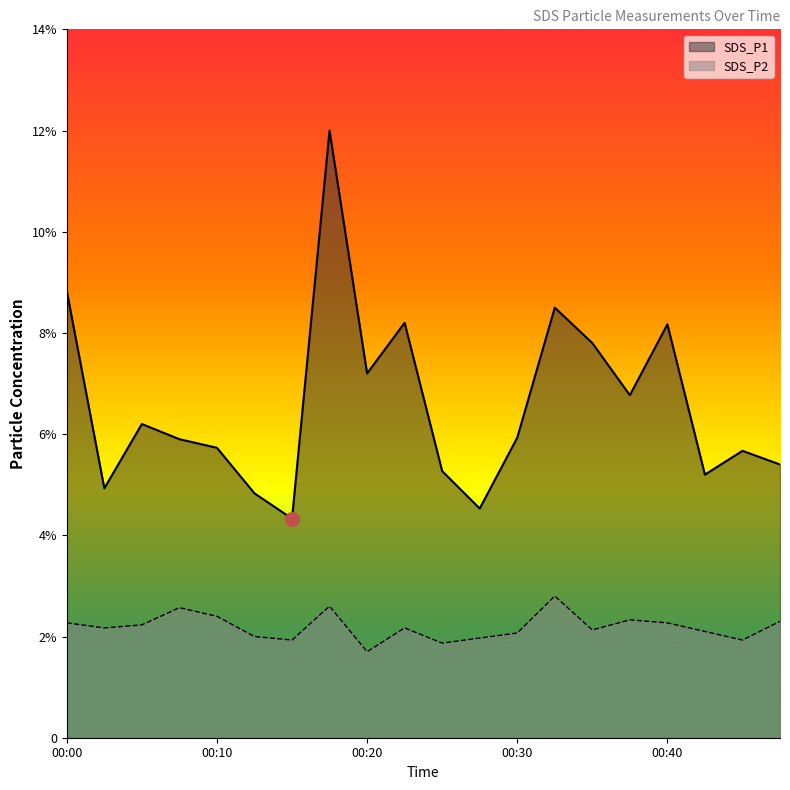

Which has a higher value, 00:10 or 00:00?

00:00